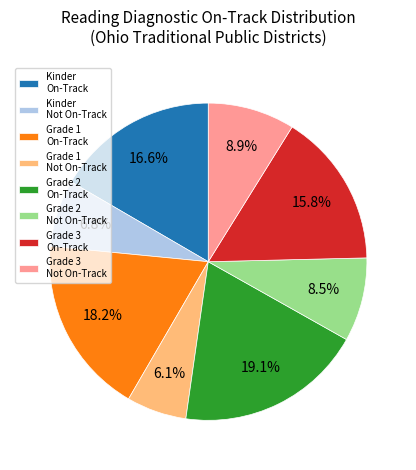

Does Grade 3 On-Track represent more than half of the total?

No